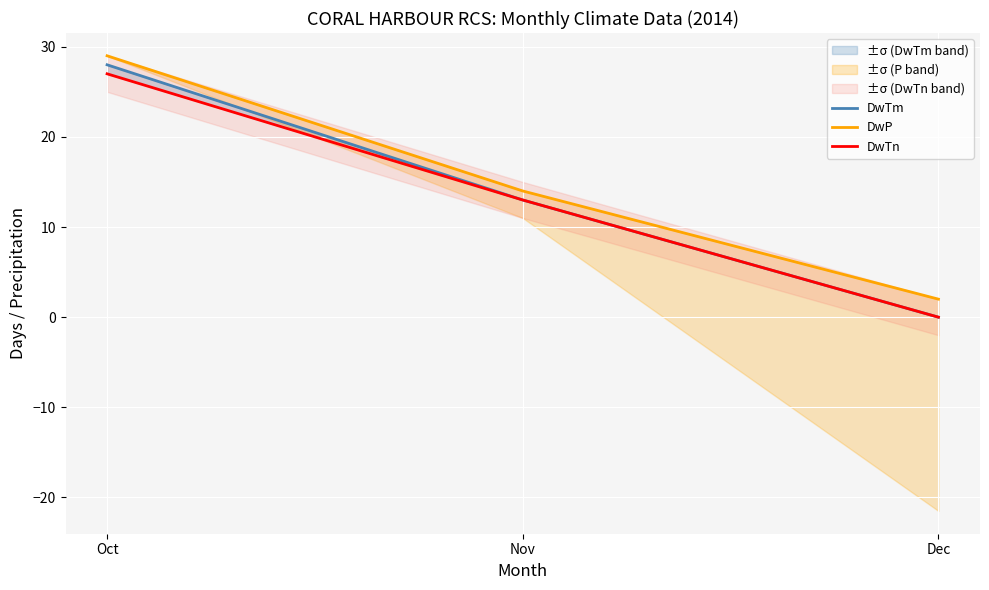

At how many categories does at least one series exceed 9?

2